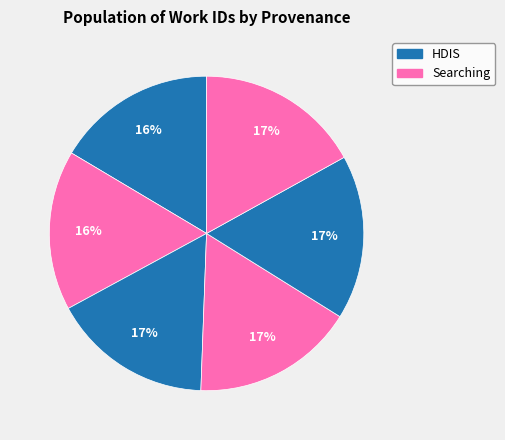

How many slices are in this pie chart?

6